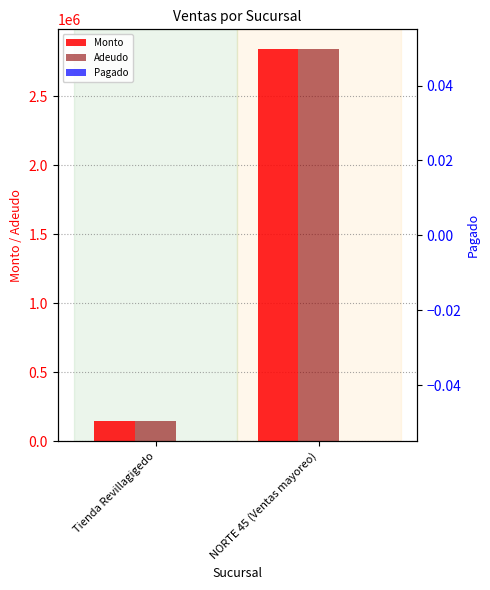

List the labels in order of Adeudo value, largest first.

NORTE 45 (Ventas mayoreo), Tienda Revillagigedo